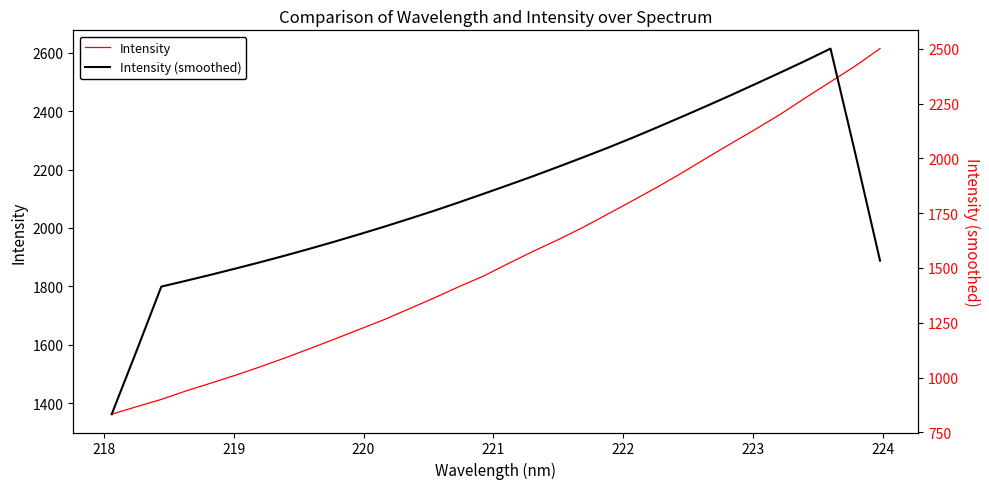

Reading left to right, extract all data points from this chart.

Intensity: 1362.6	1388.3	1413.2	1442.4	1469.0	1496.4	1525.3	1555.7	1587.6	1620.2	1653.5	1686.9	1723.7	1760.5	1799.1	1835.8	1878.5	1920.4	1959.7	2001.8	2047.2	2093.1	2139.6	2188.5	2239.9	2289.9	2339.4	2390.5	2446.2	2500.2	2554.1	2613.8
Intensity (smoothed): 832.8	1121.3	1415.1	1441.9	1469.3	1497.8	1526.8	1557.1	1588.5	1620.8	1654.4	1689.0	1724.7	1761.2	1799.5	1838.9	1878.7	1919.3	1961.6	2004.5	2048.3	2094.0	2141.7	2190.2	2239.5	2289.6	2341.2	2393.2	2446.1	2501.0	2022.9	1533.6